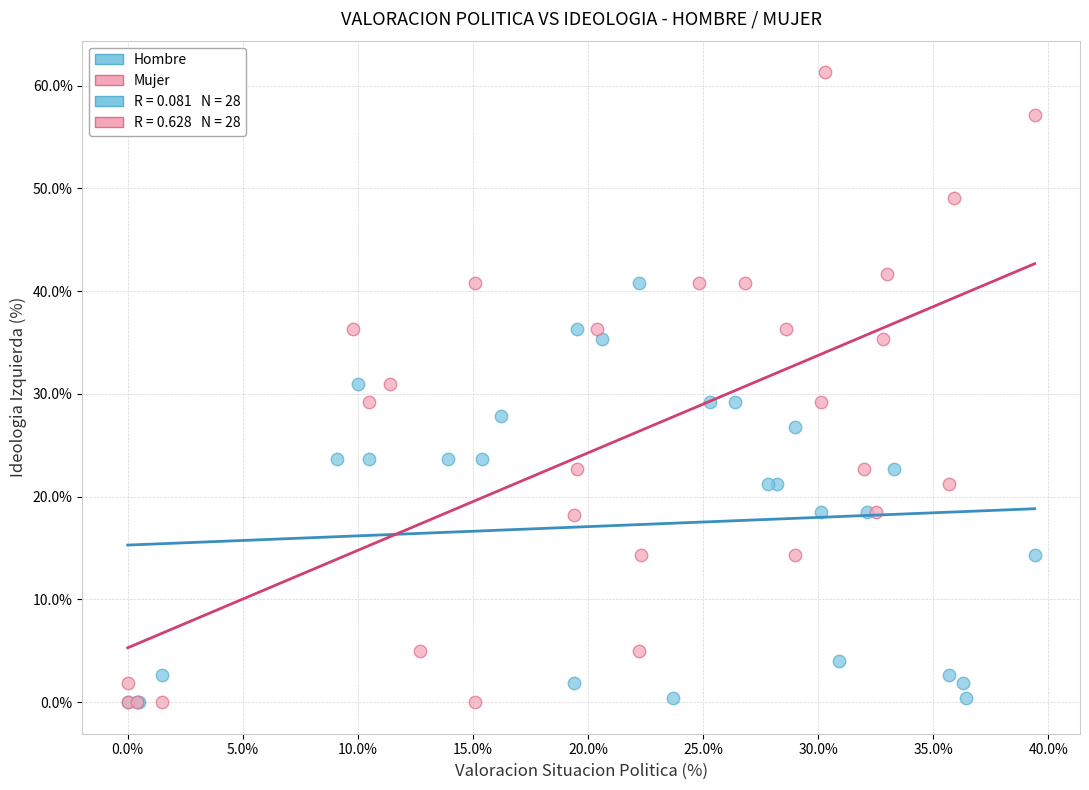

Which series has the widest spread of Y values?

Mujer